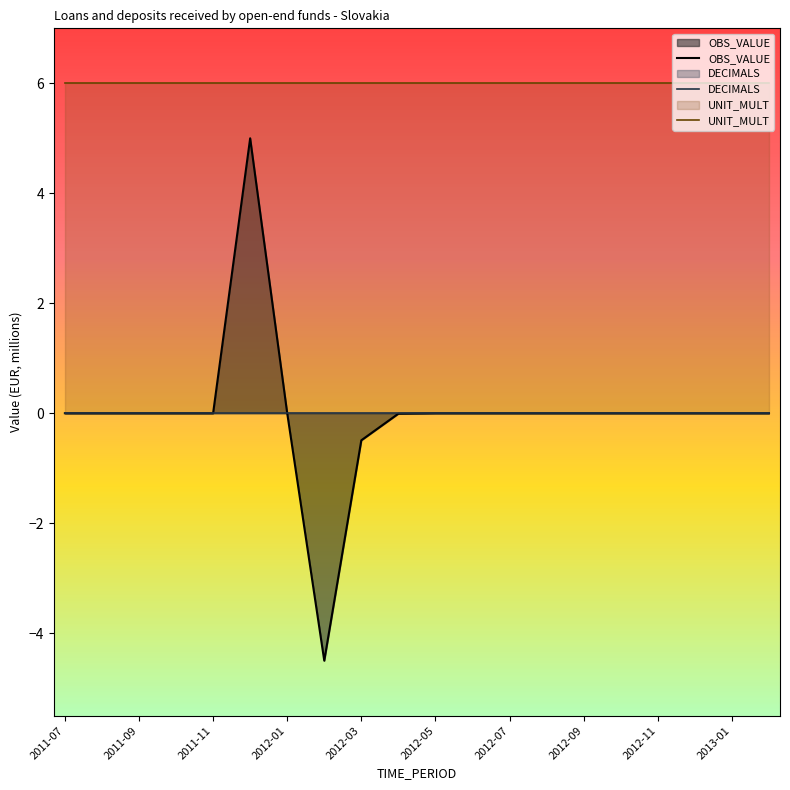

The OBS_VALUE series shows 6.0 at 13. True or false?

False